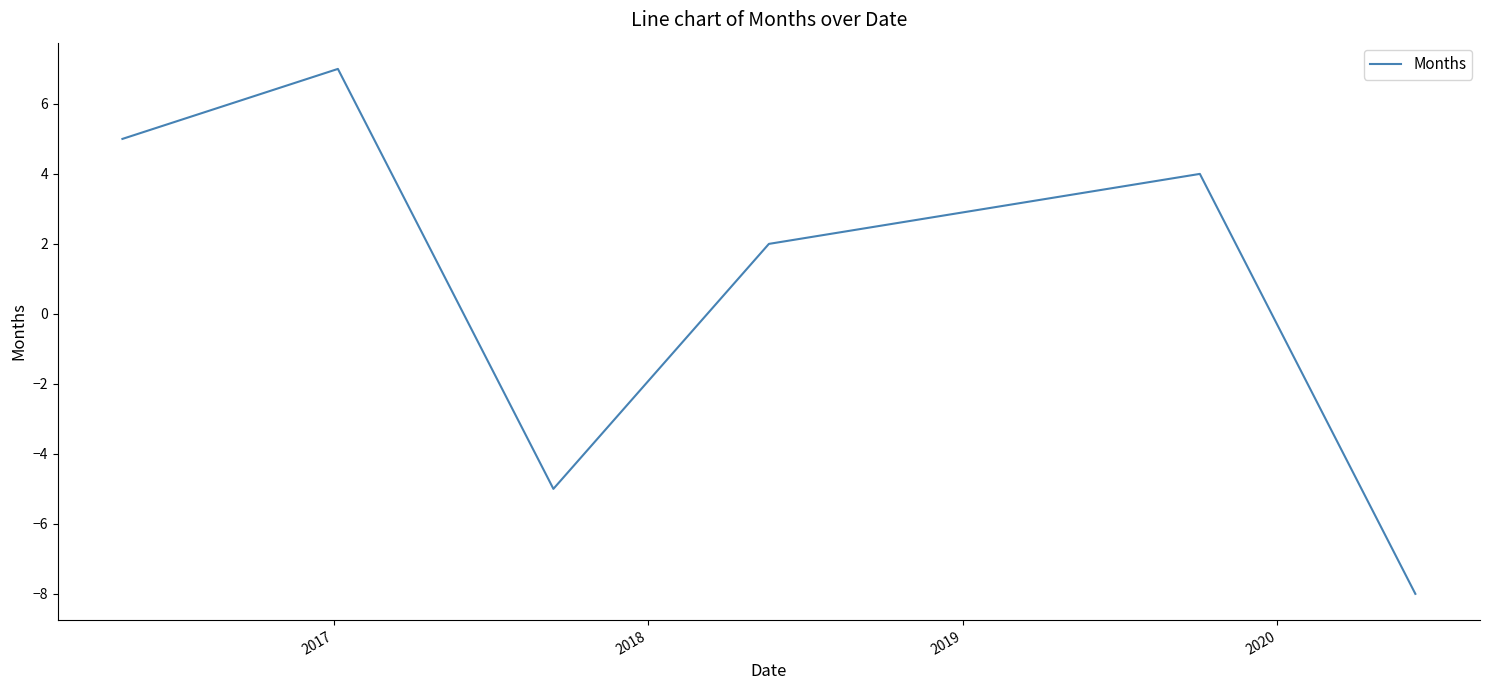

What is the difference between the maximum and minimum values?

15